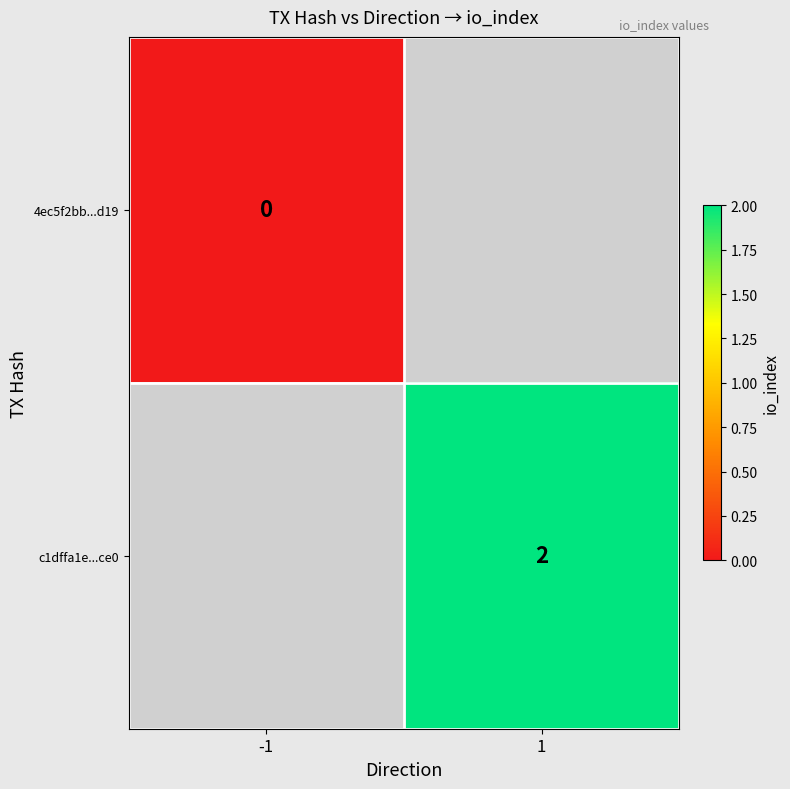

The c1dffa1e...ce0 series shows 1 at 1. True or false?

False